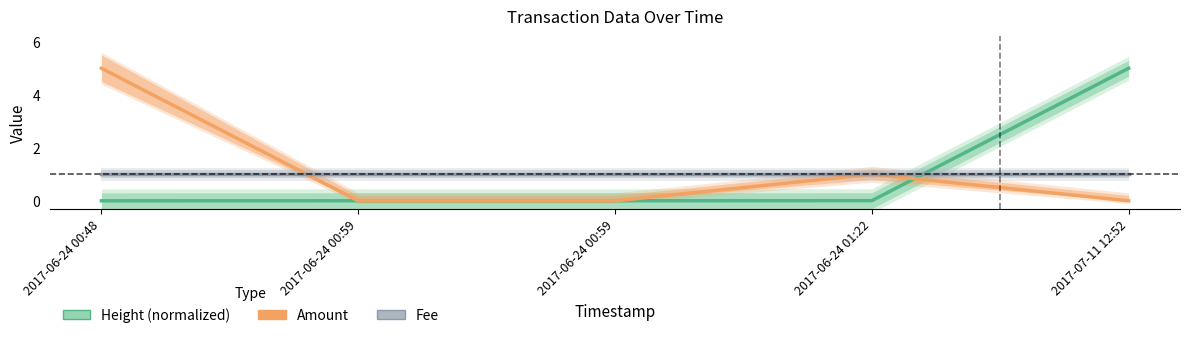

Reading left to right, what are all the values shown in this chart?

Height (normalized): 0.0	0.0	0.0	0.0	5.0
Amount: 5.0	0.0	0.0	1.0	0.0
Fee: 1.0	1.0	1.0	1.0	1.0